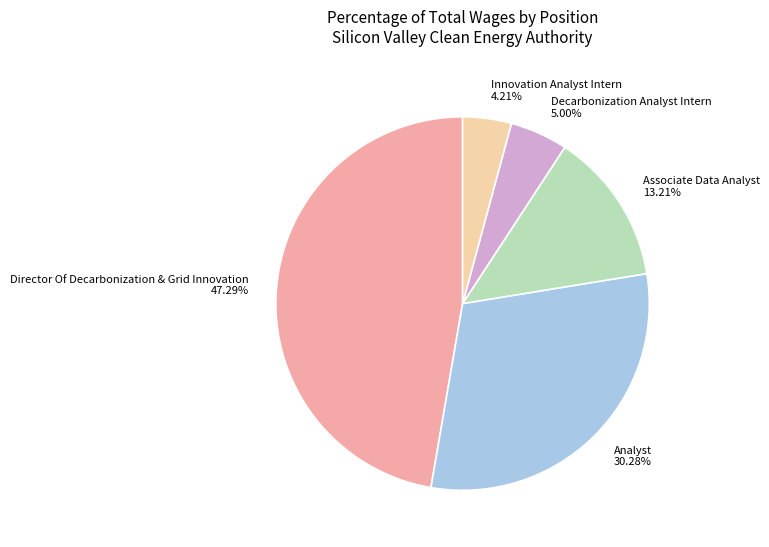

Does any single category account for the majority?

No